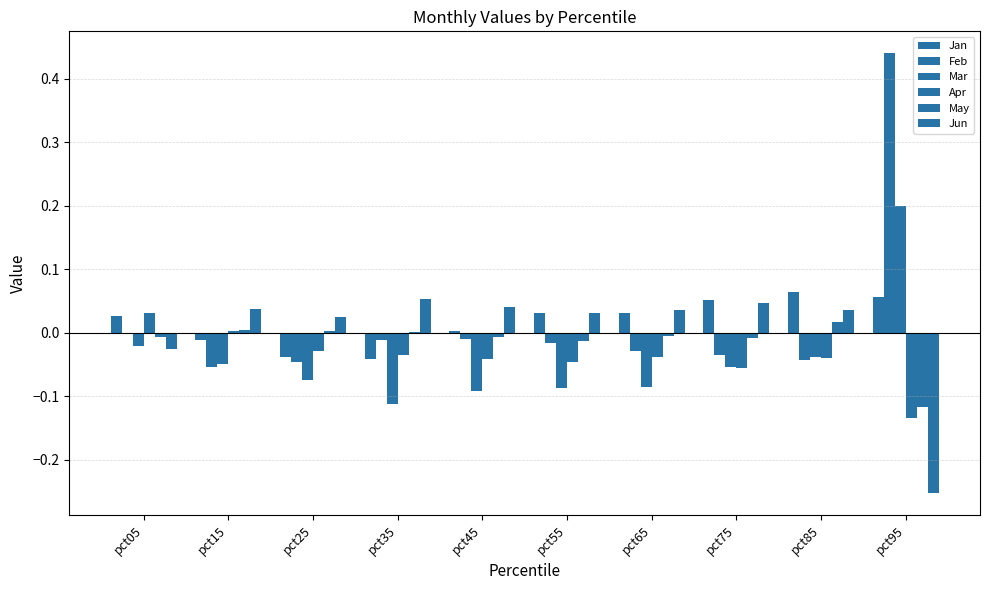

How many data points does each series have?

10